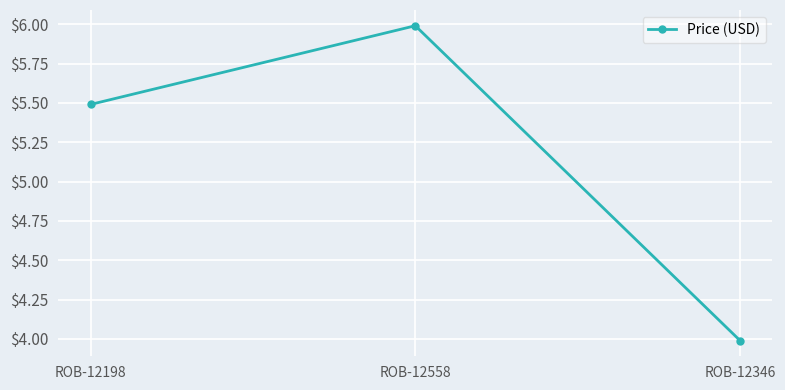

Which category has the lowest value across all series?

ROB-12346